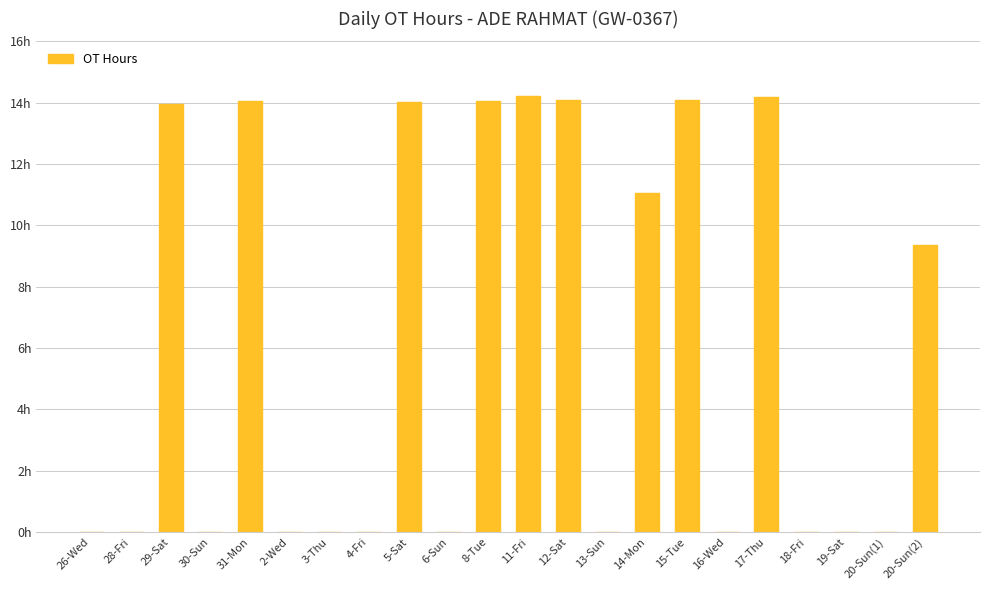

Is it true that the value at 3-Thu is 8.6?

False